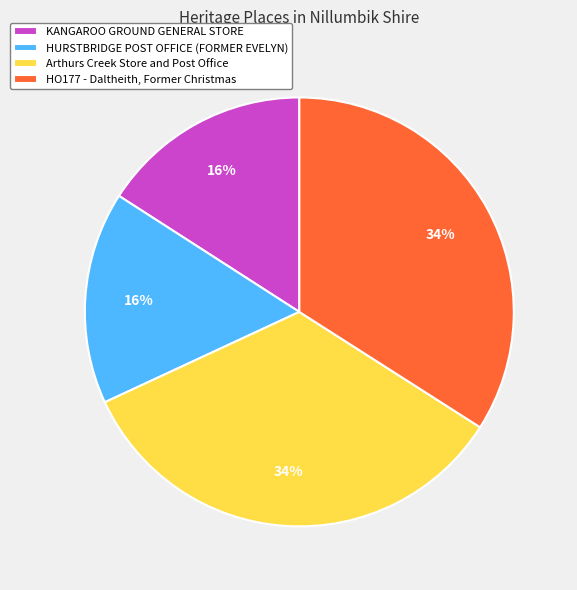

Does HURSTBRIDGE POST OFFICE (FORMER EVELYN) represent more than half of the total?

No